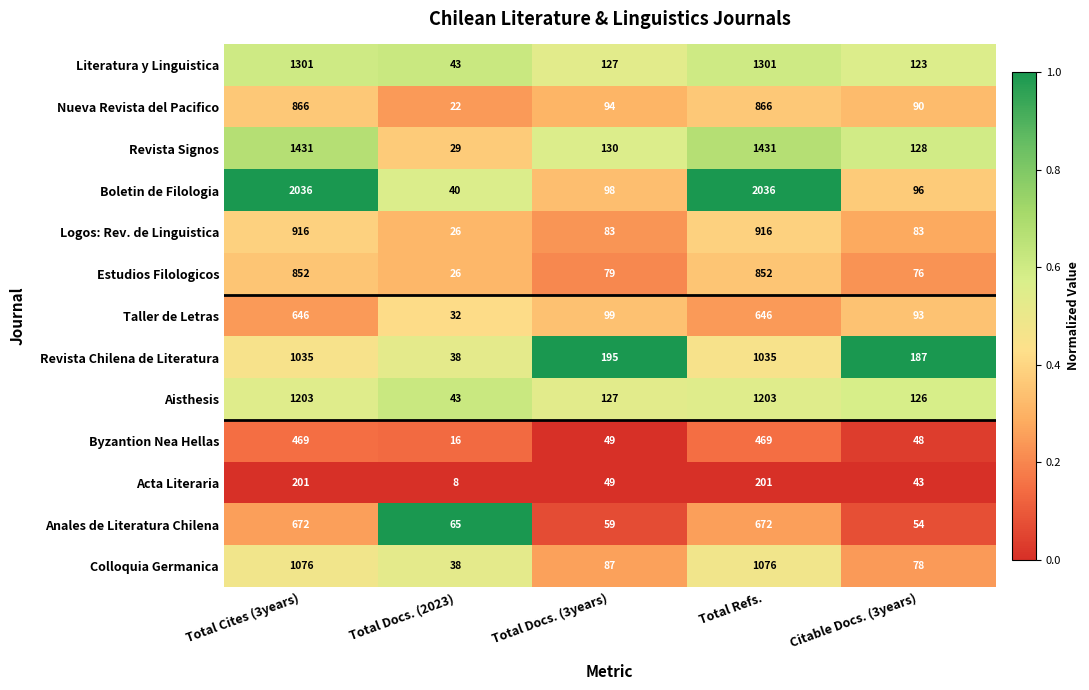

What is the difference between the maximum and minimum values in the Acta Literaria series?

193